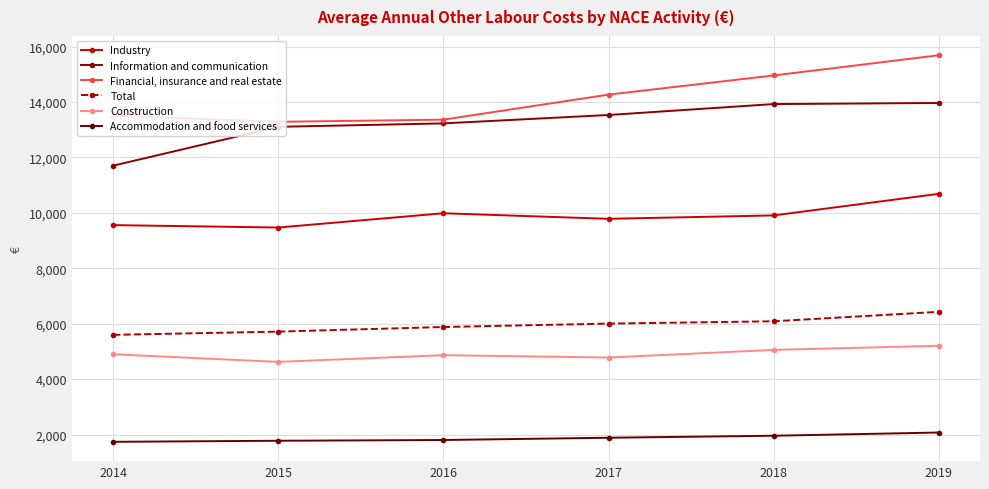

What is the average value of the Financial, insurance and real estate series?

14178